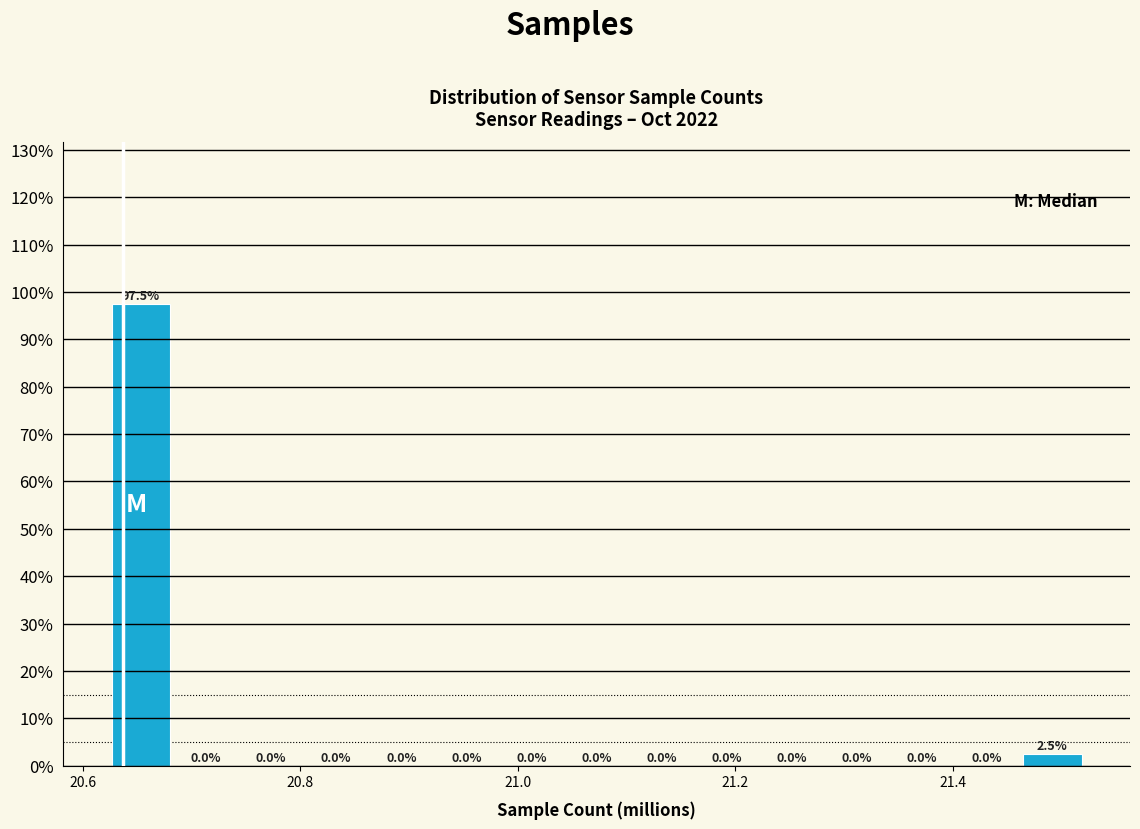

Read against the x-axis, roughly where is the centre of the tallest bar?

20.66